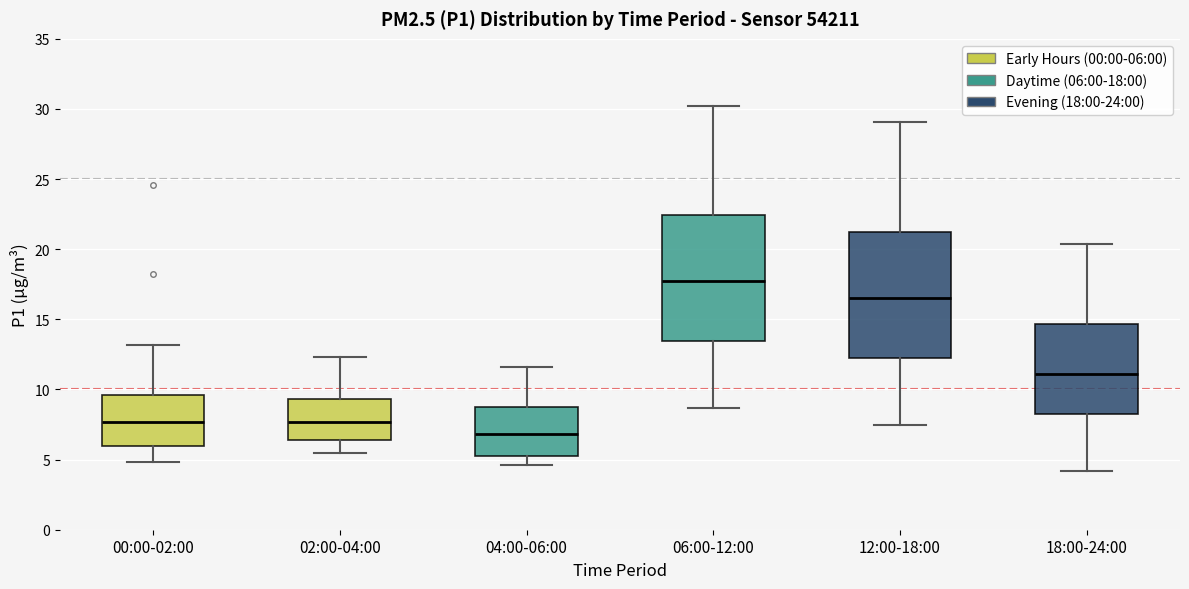

Where does the median line of the box for 12:00-18:00 sit on the y-axis? The values are not printed on the chart, so give them approximately, as read against the axis.

16.5